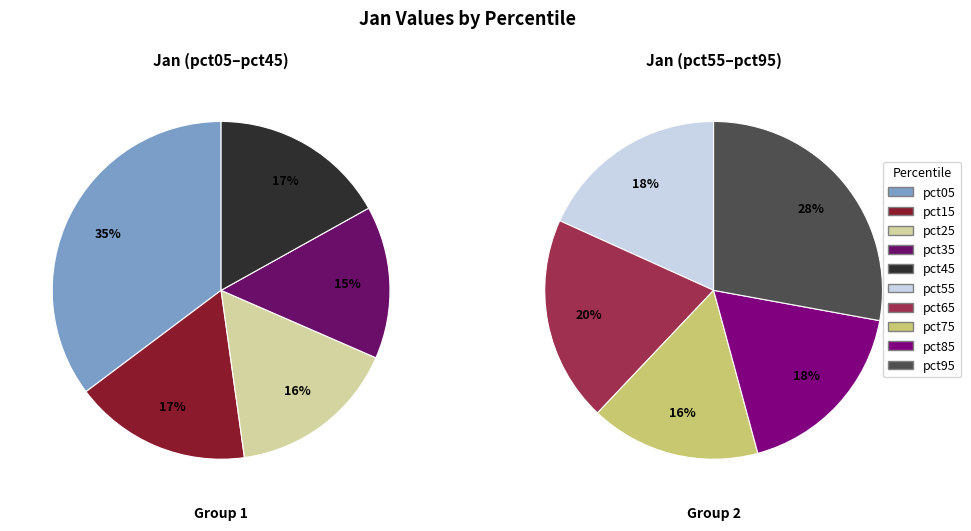

What is the smallest slice in the pie chart?

pct35